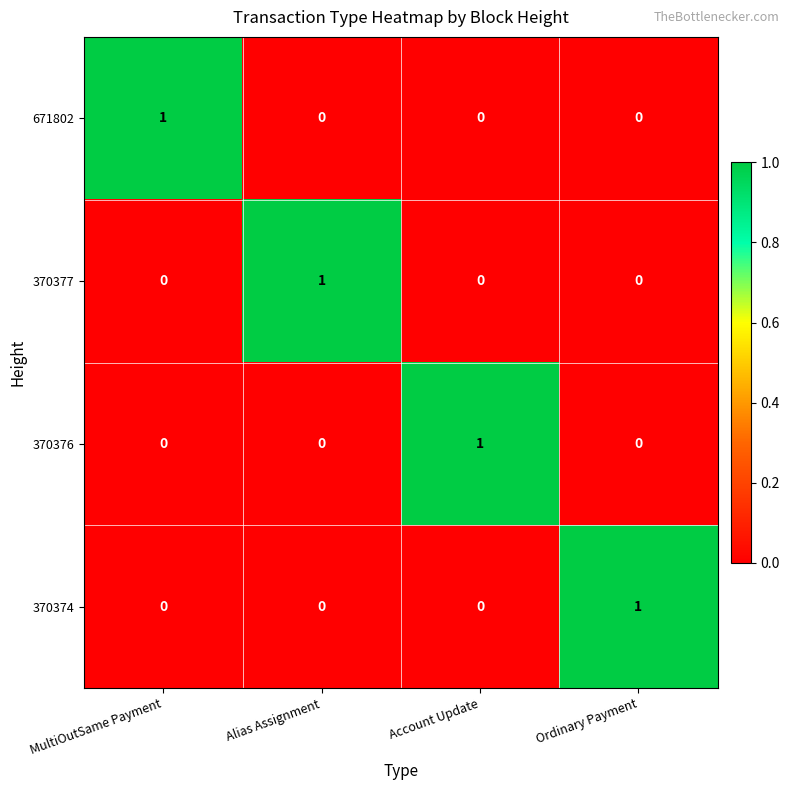

Count the 370376 values in the range 0 to 1.

4